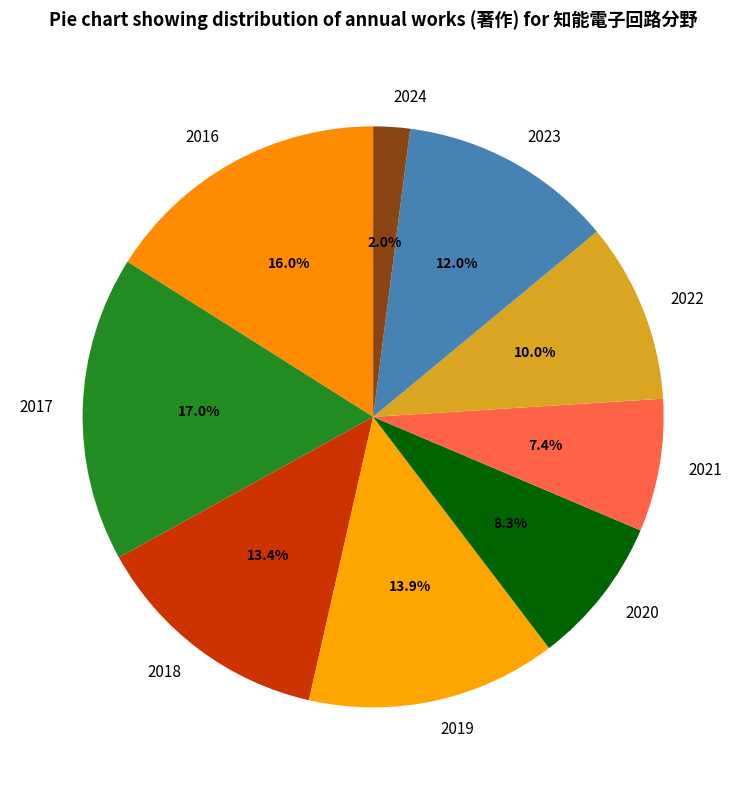

The 2016 slice represents 16% of the pie. True or false?

True